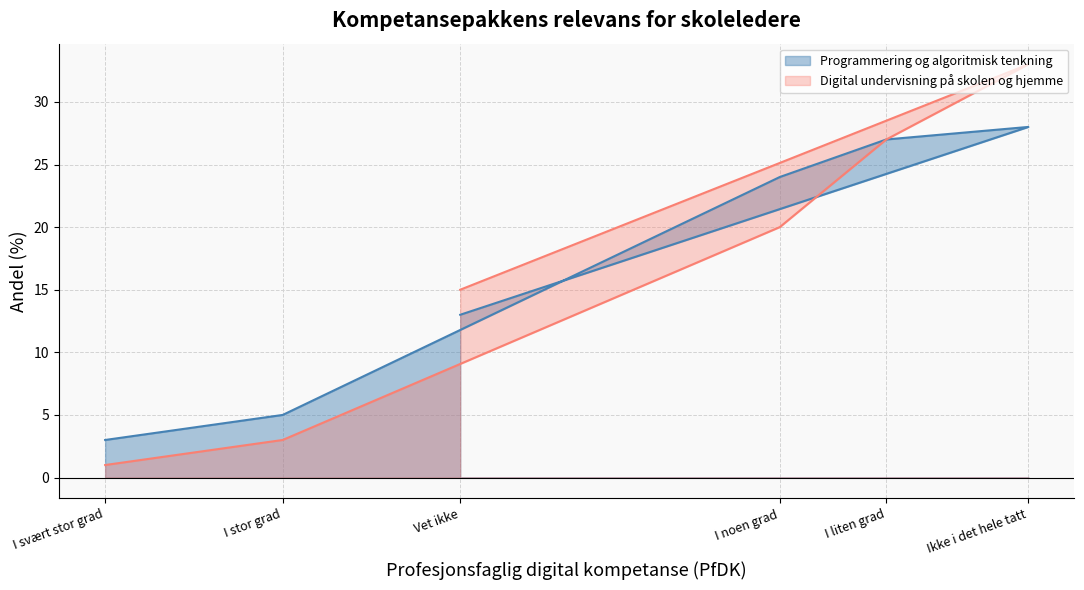

What is the smallest value displayed?

1